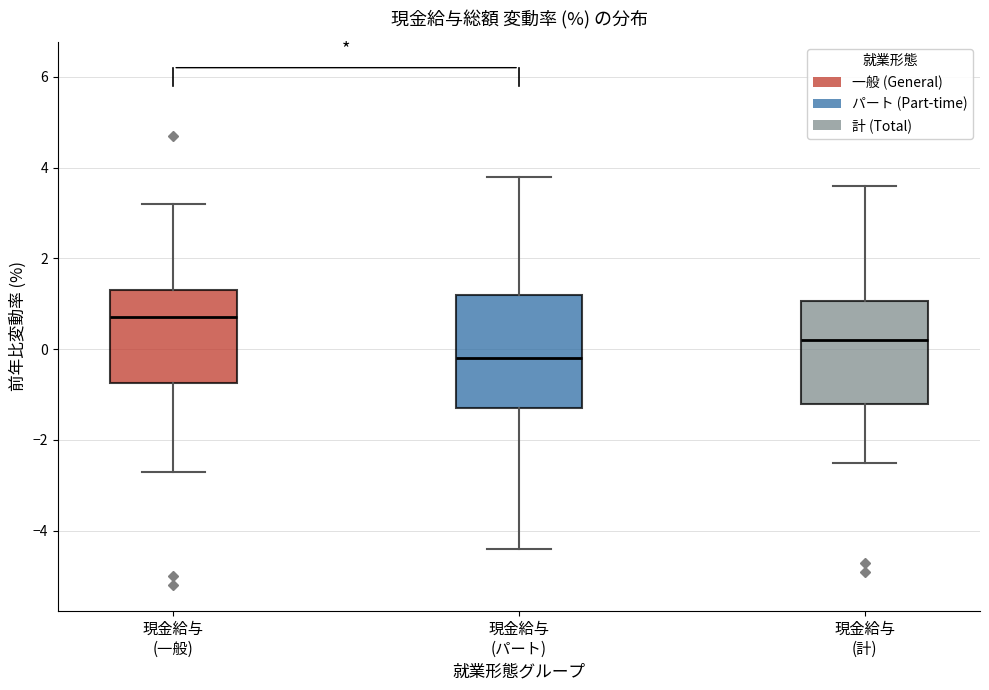

Where is the upper edge of the box for 現金給与 (計) on the y-axis? The values are not printed on the chart, so give them approximately, as read against the axis.

1.0